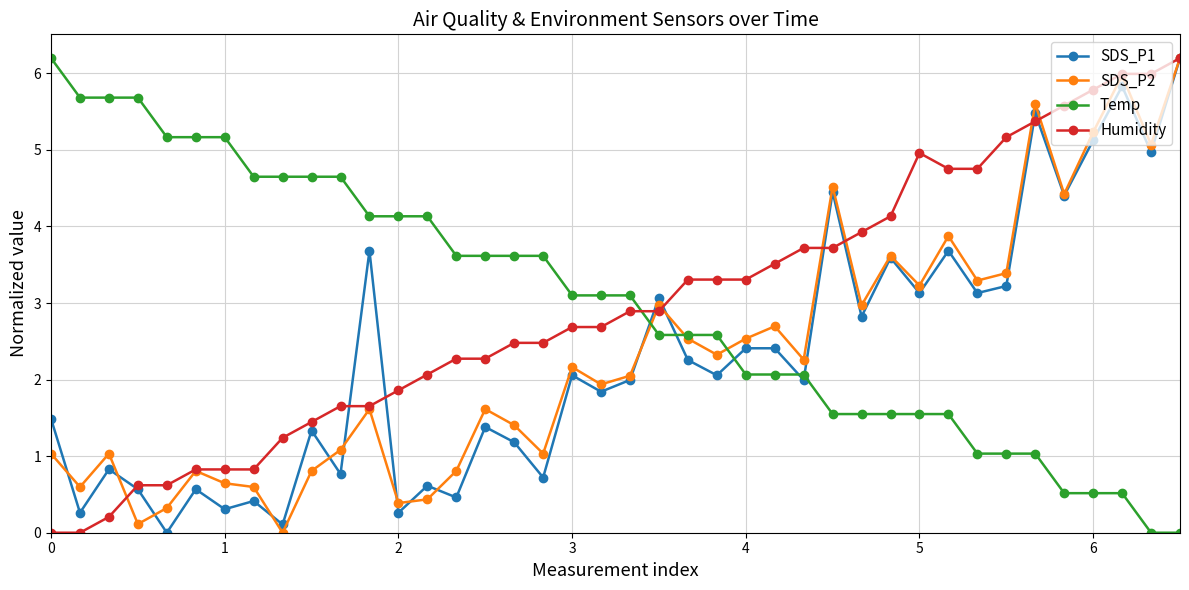

True or false: SDS_P2 has more than 0 interior local peaks.

True